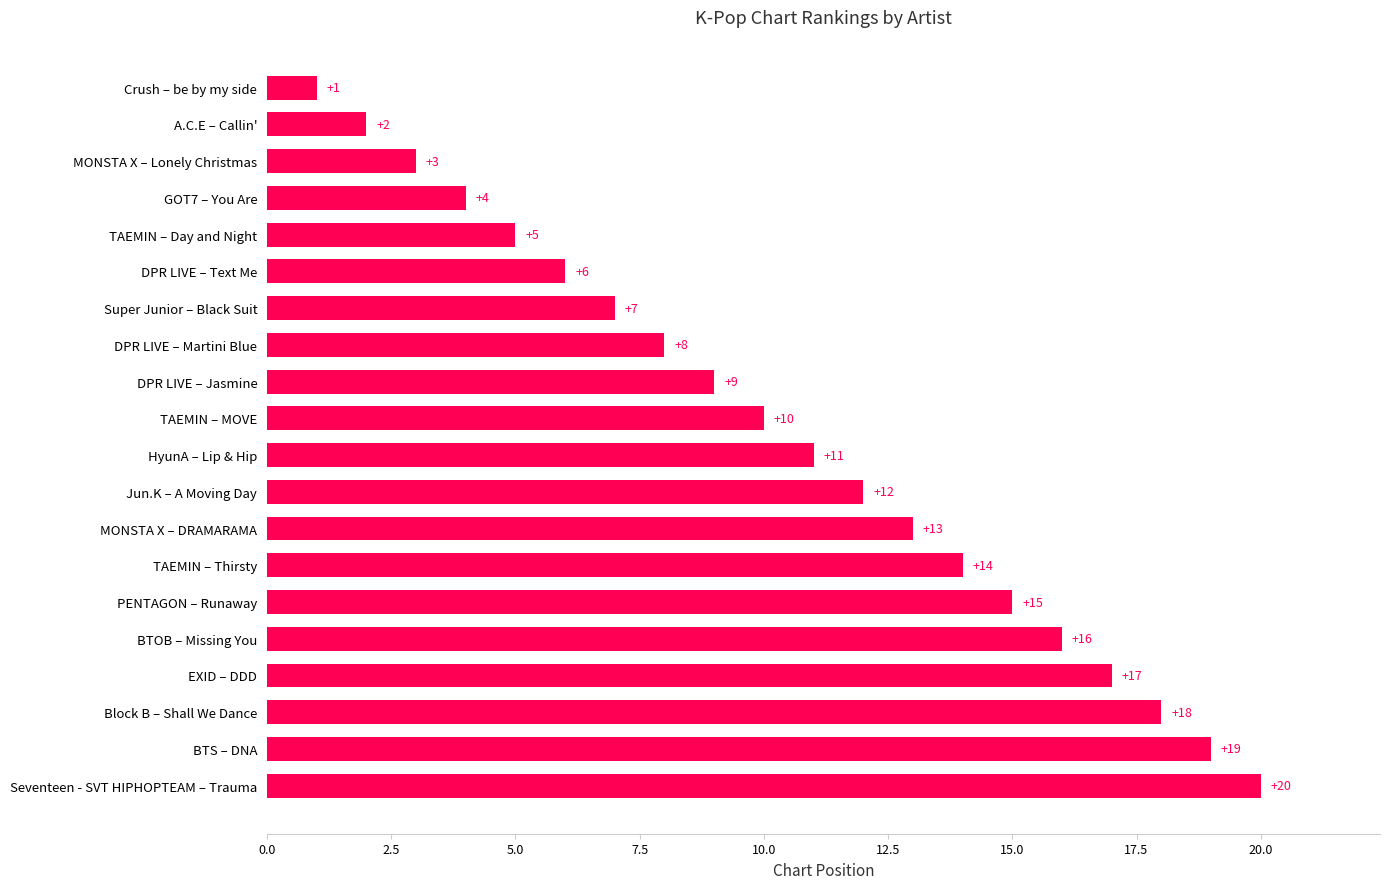

Between MONSTA X – DRAMARAMA and Super Junior – Black Suit, which is larger?

MONSTA X – DRAMARAMA